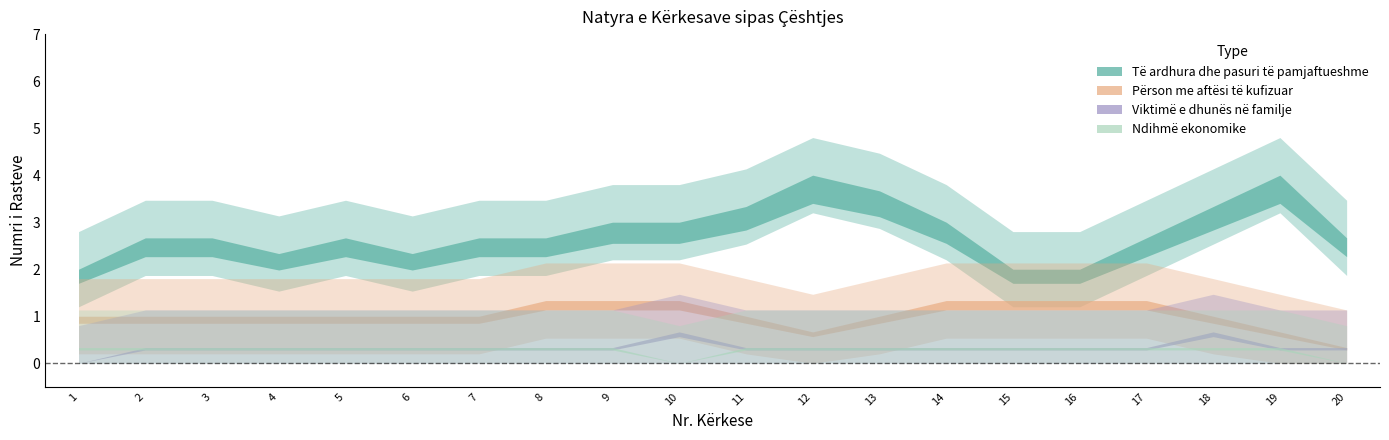

Does the chart display data point markers on the line(s)?

No